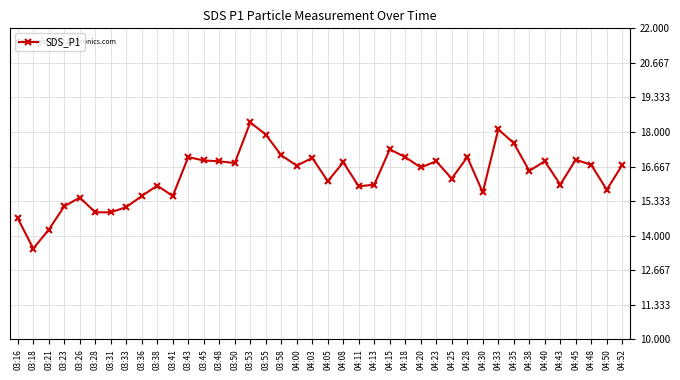

The chart shows a value of 5.4 at 03:53. True or false?

False